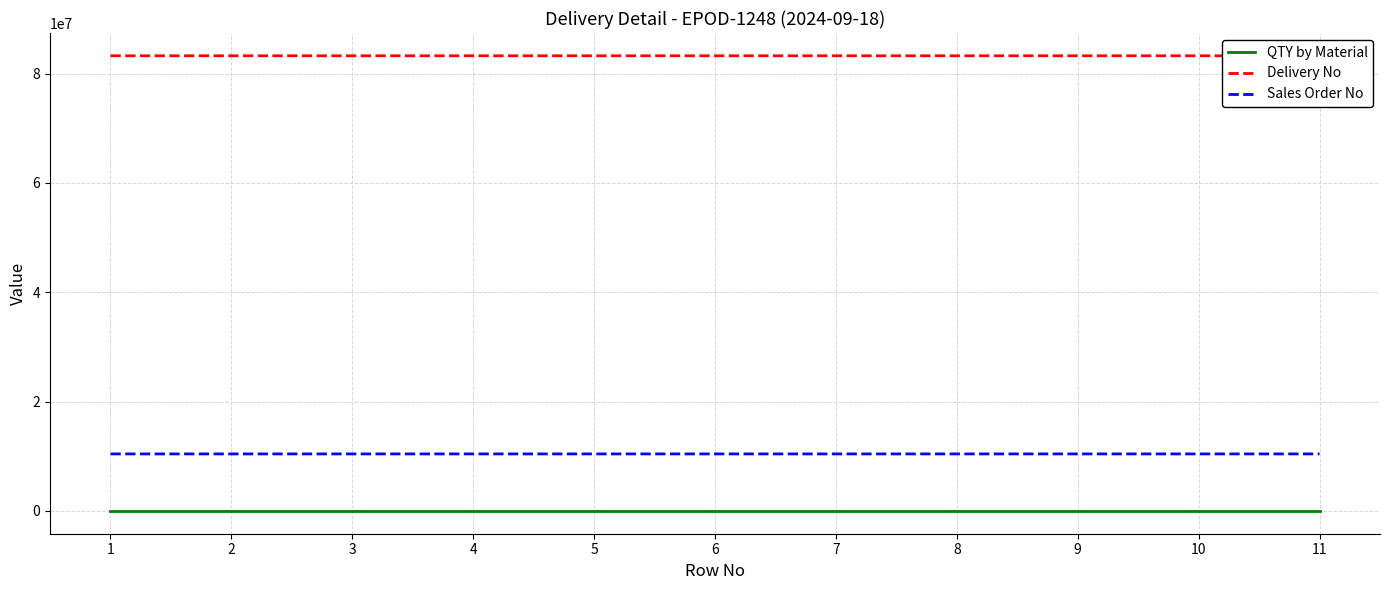

True or false: Delivery No and QTY by Material intersect in this chart.

False